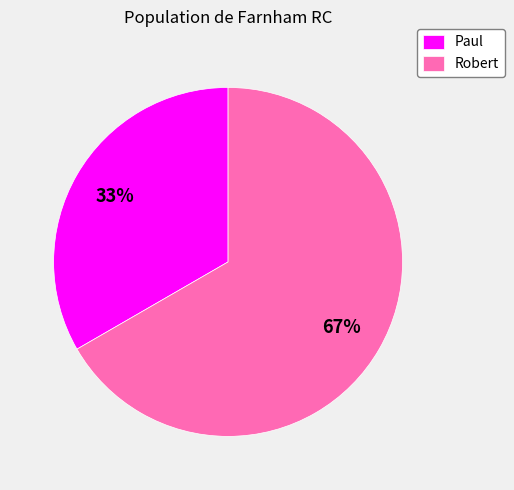

Does Paul account for over 50% of the chart?

No